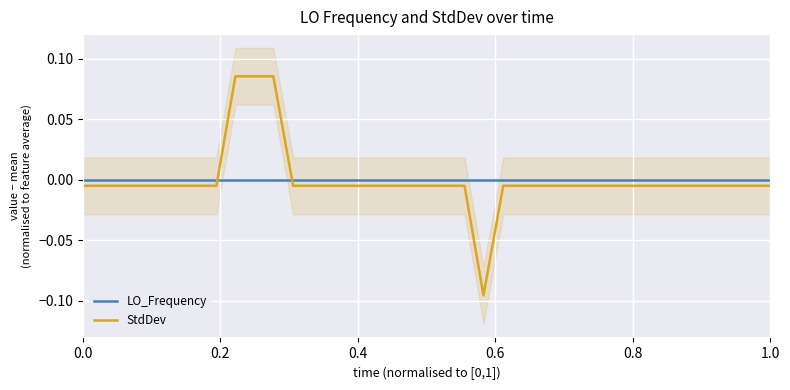

True or false: StdDev and LO_Frequency intersect in this chart.

True